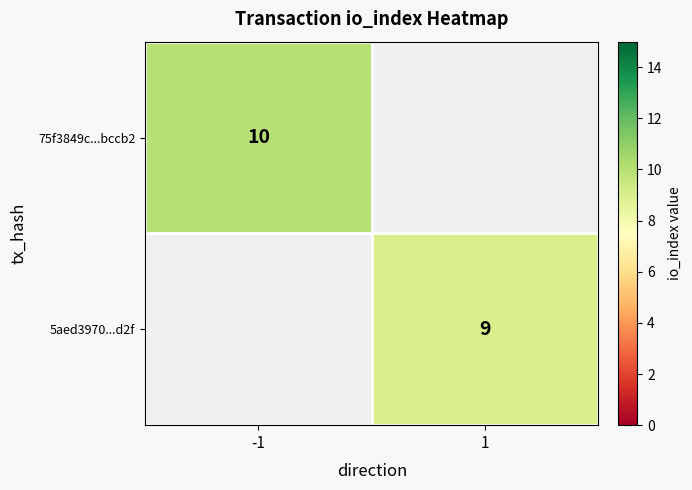

The 5aed3970...d2f series shows 9 at 1. True or false?

True